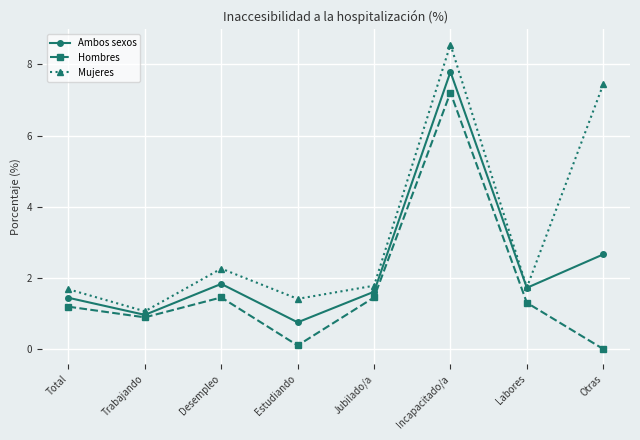

Is the value of Hombres at Desempleo greater than the value of Ambos sexos at Trabajando?

Yes